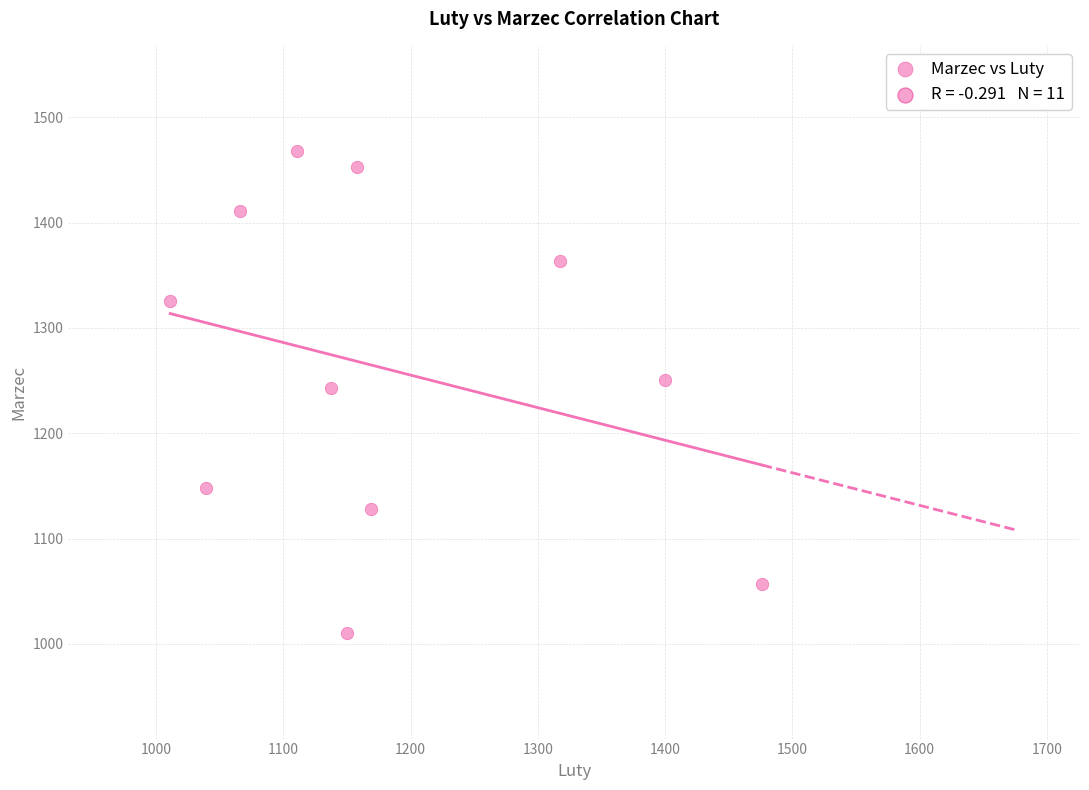

What is the range of X values (max minus min)?

465